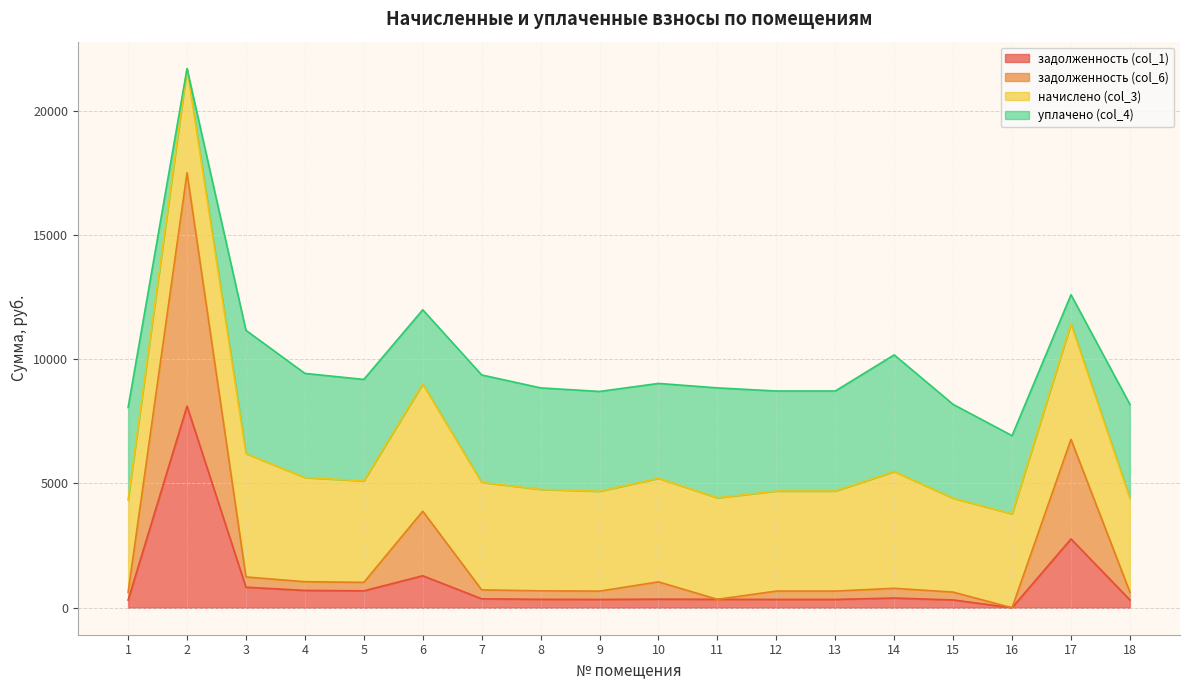

What is the difference between the задолженность (col_6) values at 10 and 15?

411.9